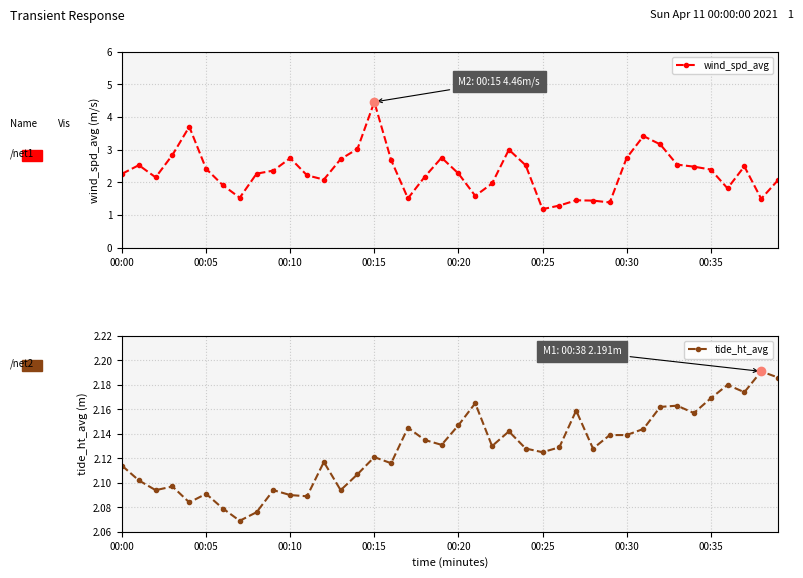

What is the lowest value of the wind_spd_avg series?

1.2